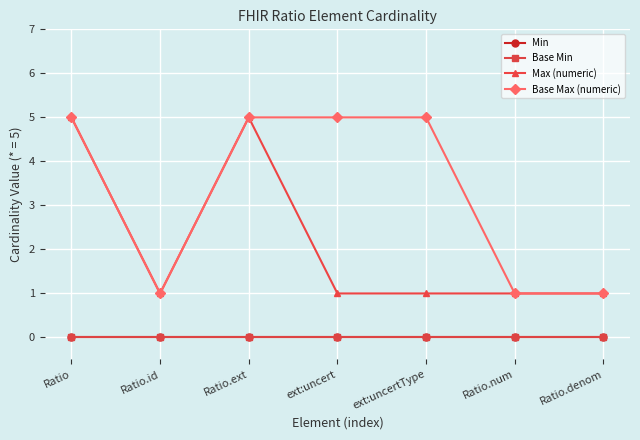

Does the chart have visible grid lines?

Yes